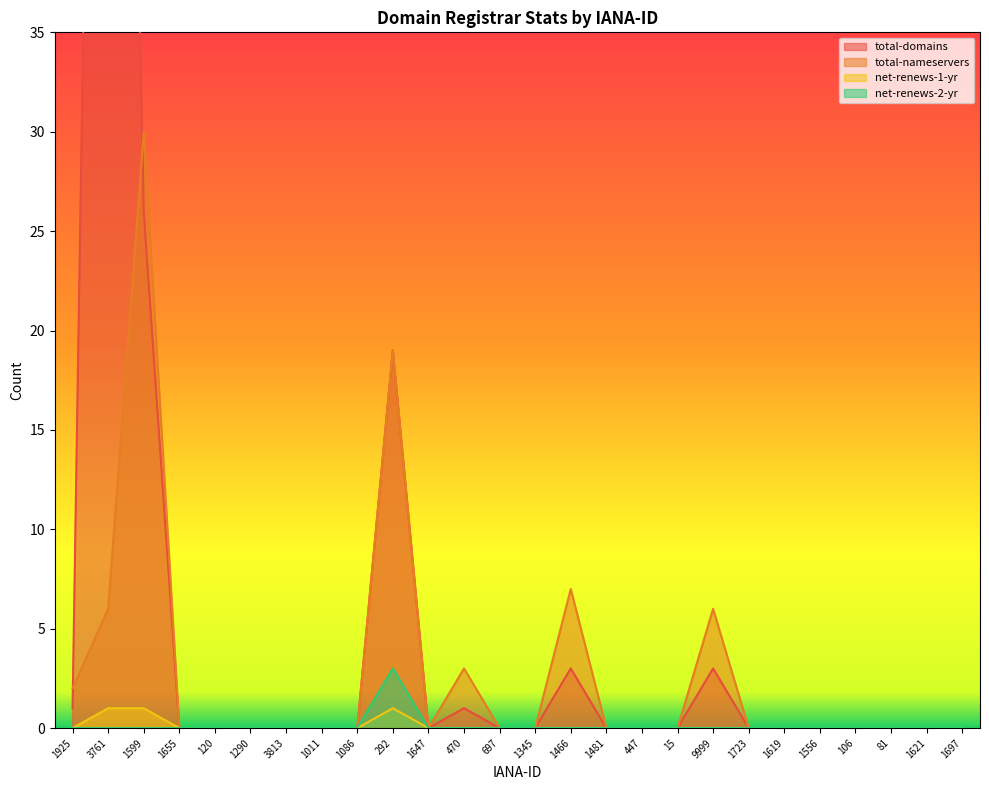

What position from the left is 1621?

25